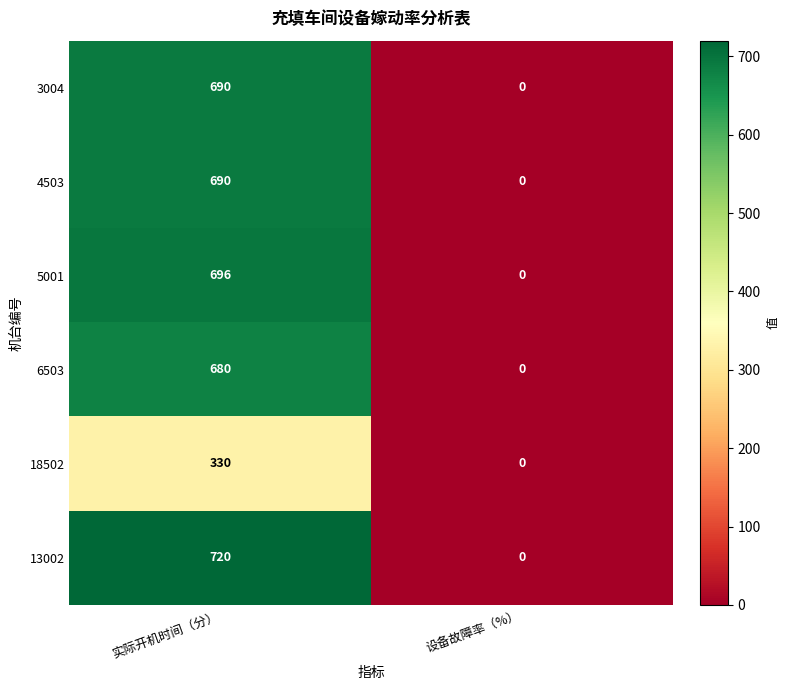

How many distinct data groups are displayed?

6